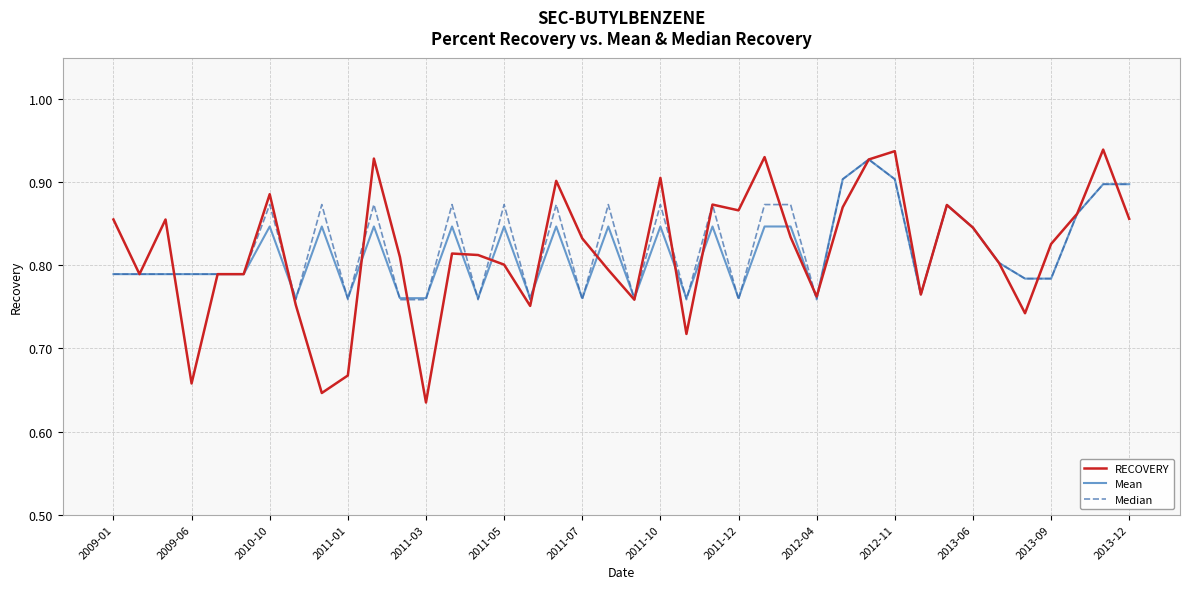

True or false: RECOVERY has more than 2 interior local peaks.

True